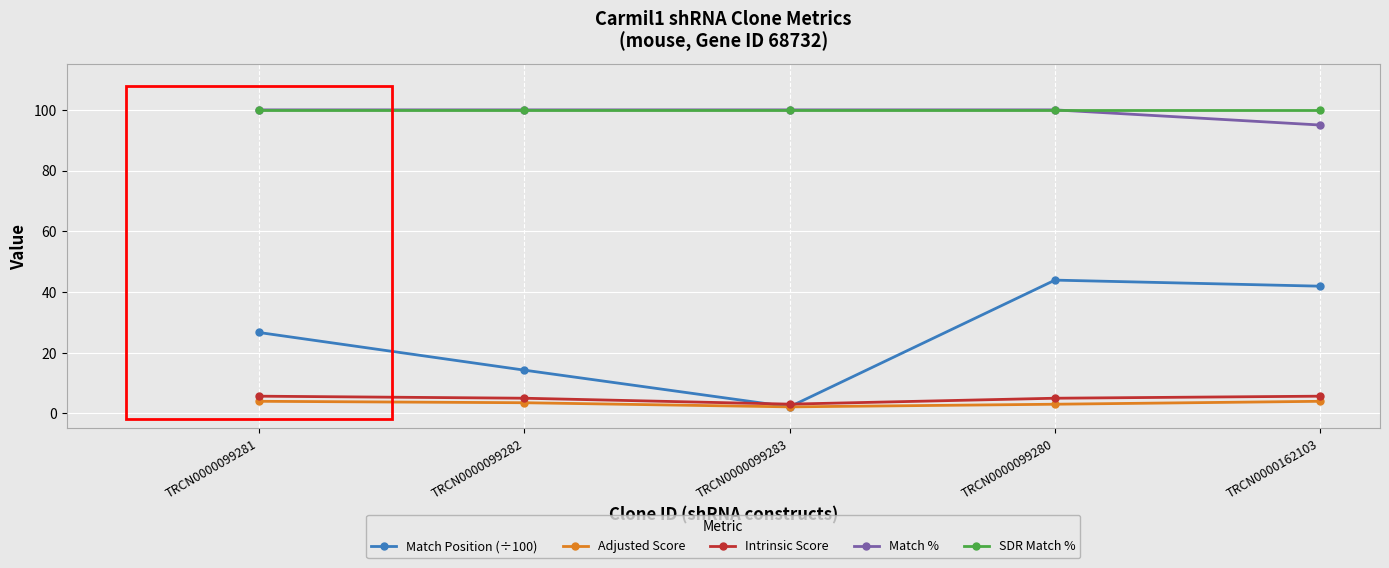

Rank the categories by Match Position (÷100) value from lowest to highest.

TRCN0000099283, TRCN0000099282, TRCN0000099281, TRCN0000162103, TRCN0000099280